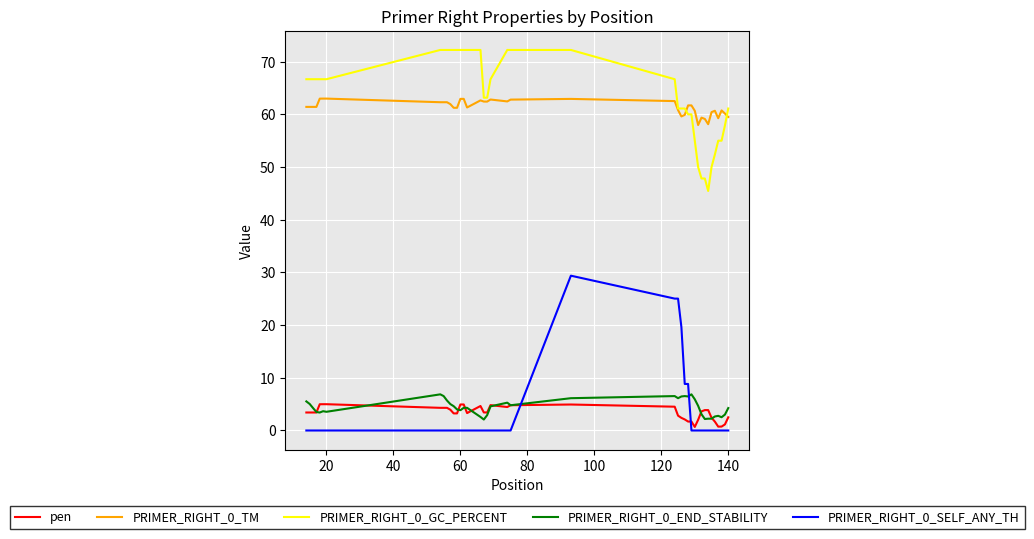

How many lines are shown in the chart?

5